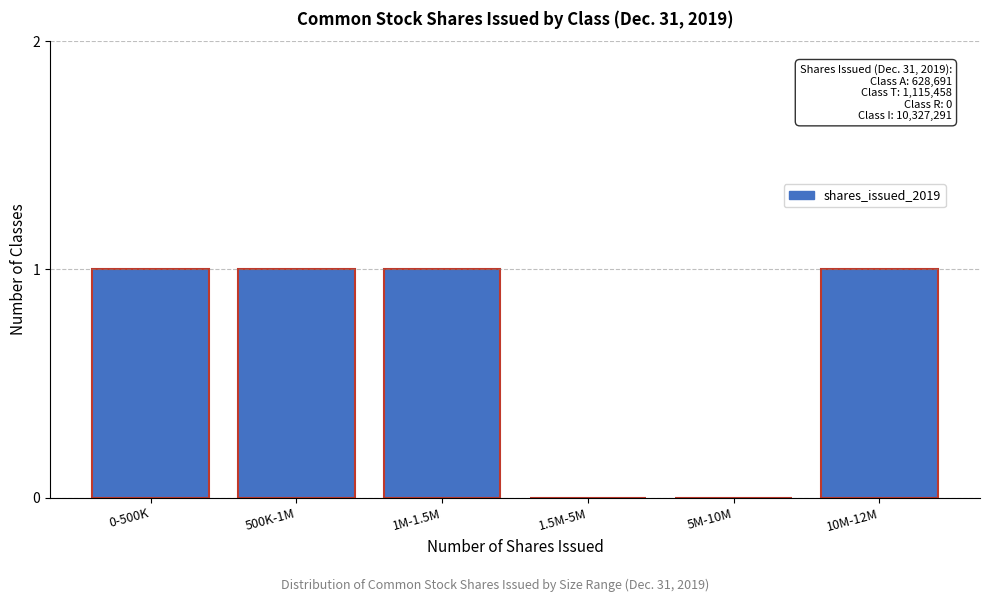

Reading left to right, transcribe all the data shown in this chart.

0-500K=1	500K-1M=1	1M-1.5M=1	1.5M-5M=0	5M-10M=0	10M-12M=1